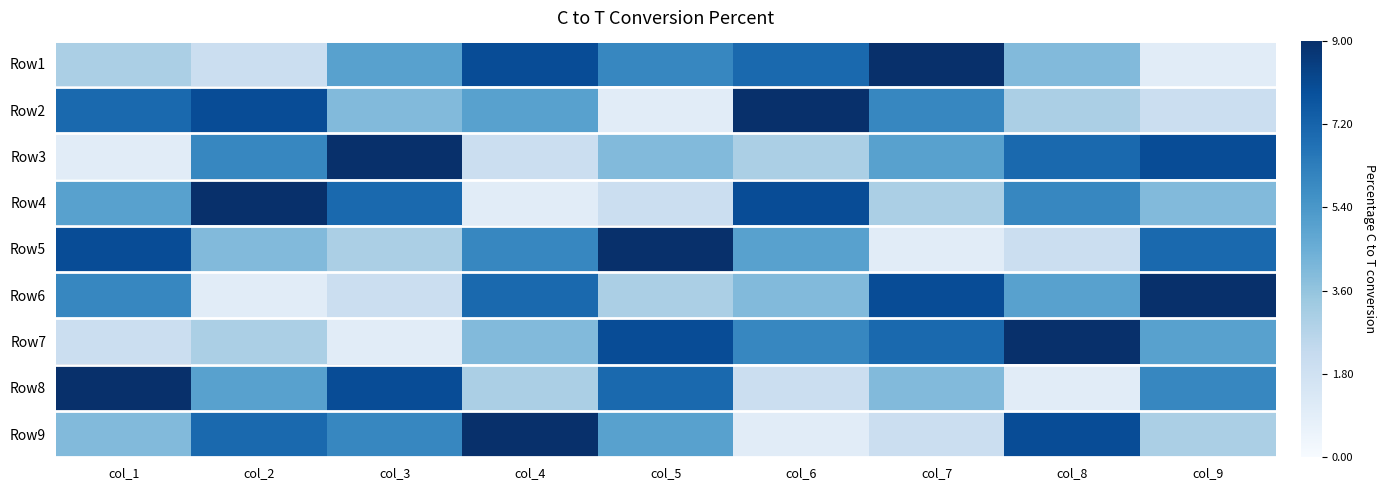

List the series in order of their peak value, lowest first.

Row1, Row2, Row3, Row4, Row5, Row6, Row7, Row8, Row9